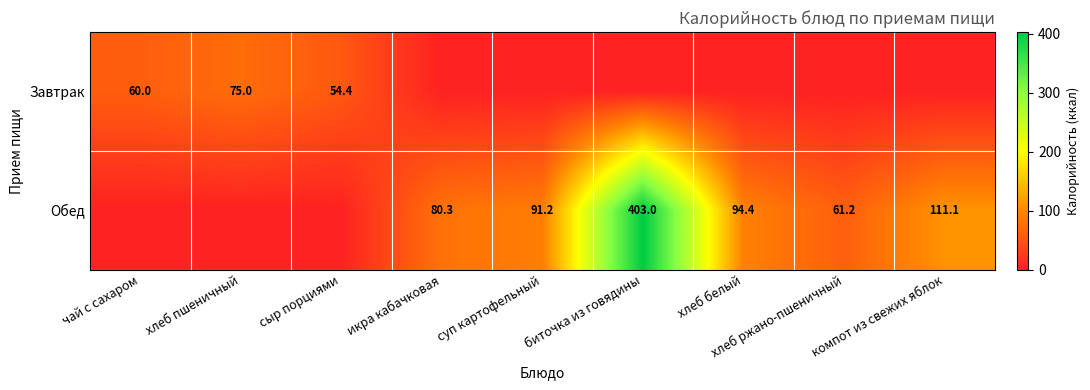

What is the difference between the Обед values at суп картофельный and икра кабачковая?

10.9